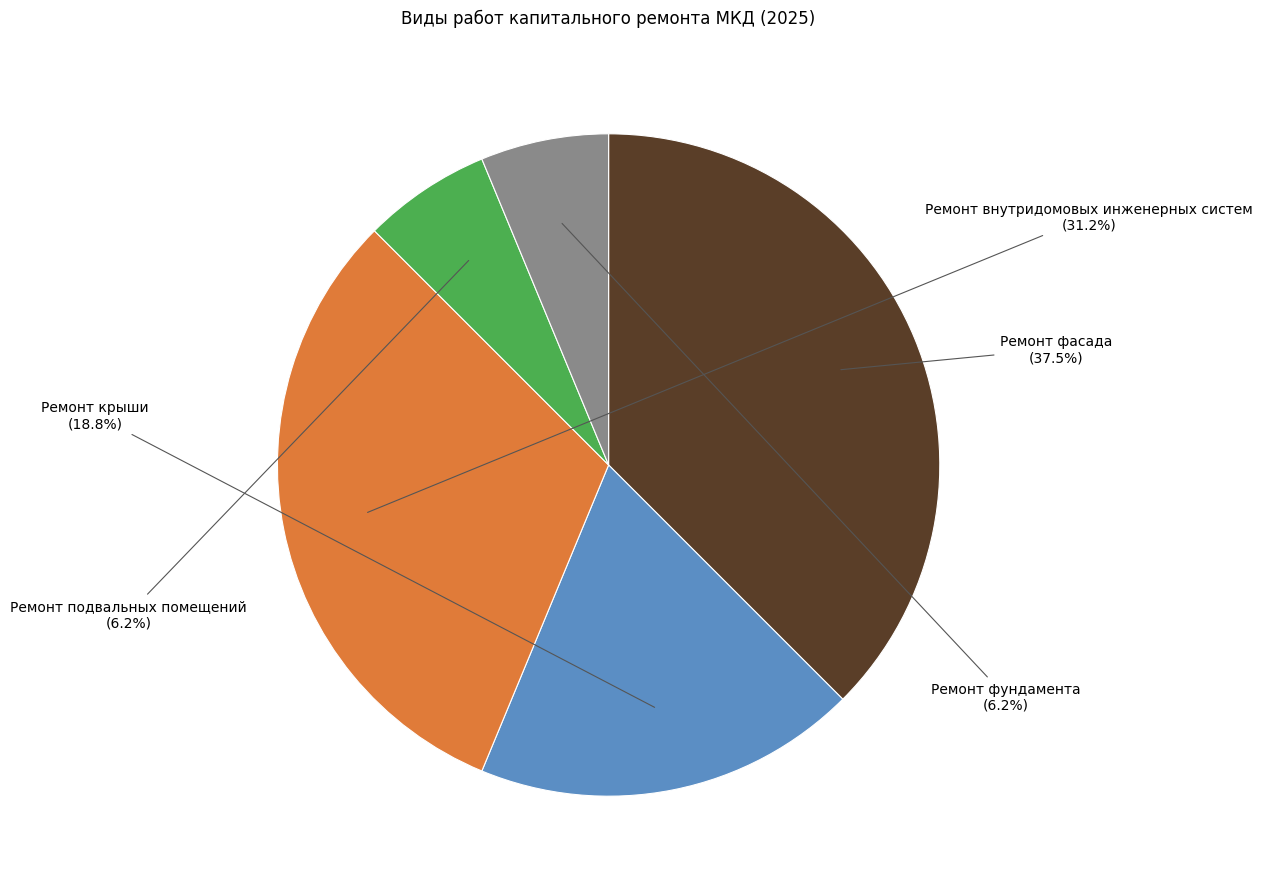

Count the number of slices in the pie.

5